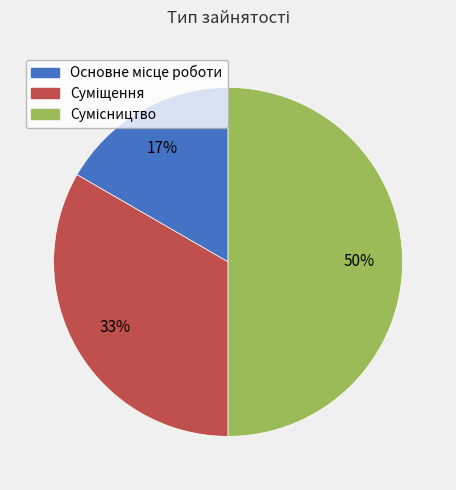

To the nearest percent, what is the difference between the largest and smallest slice percentages?

33%